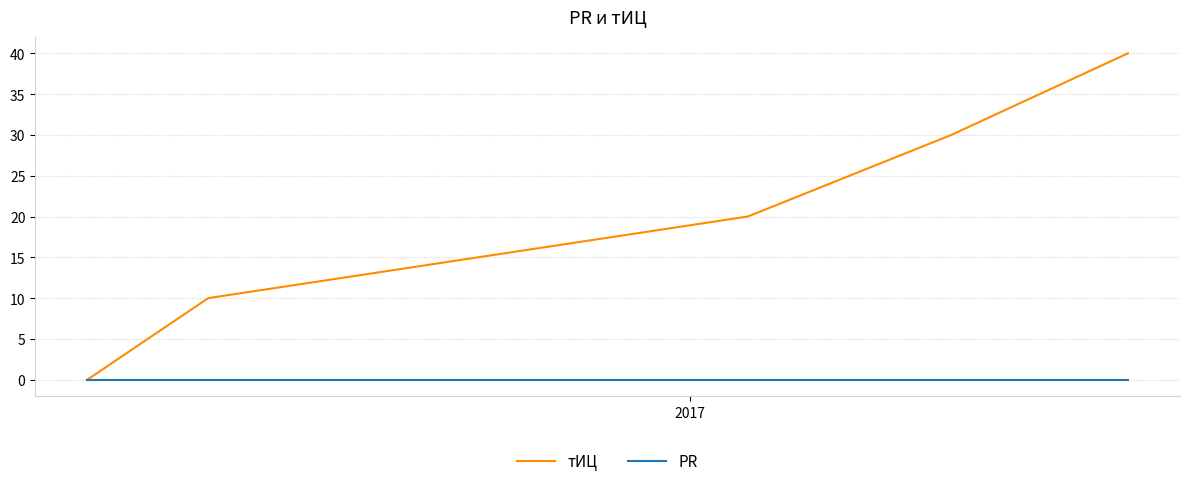

Rank the series by their average value, from highest to lowest.

тИЦ, PR